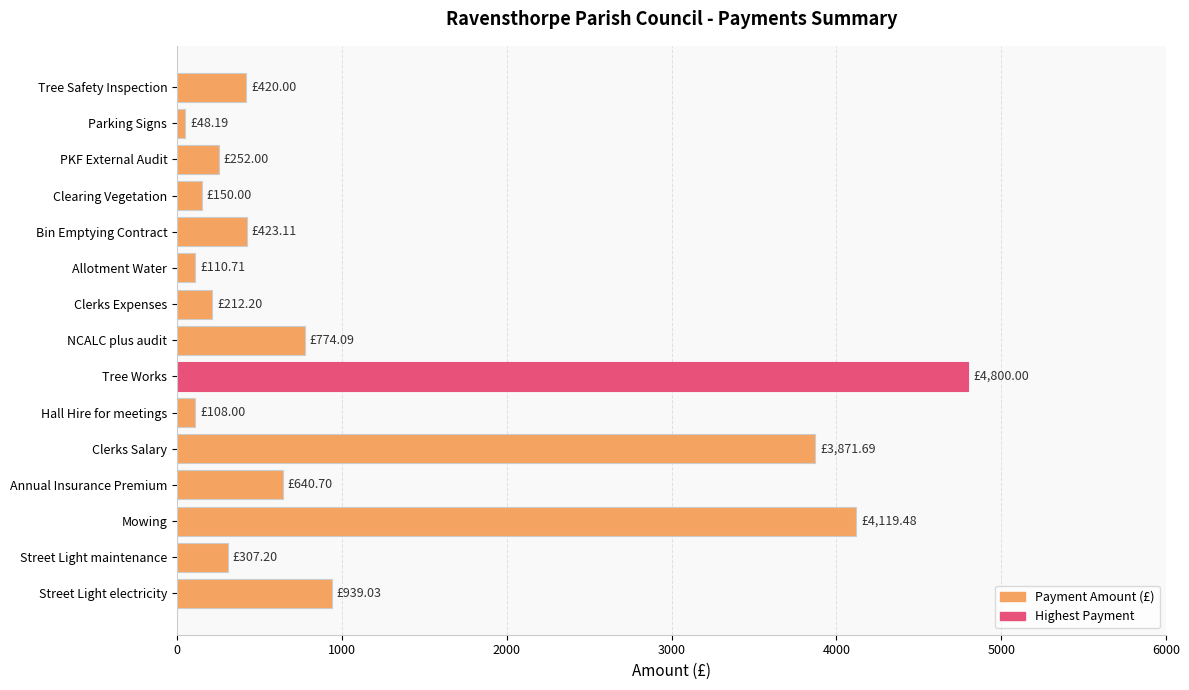

Which label corresponds to the largest value in the chart?

Tree Works